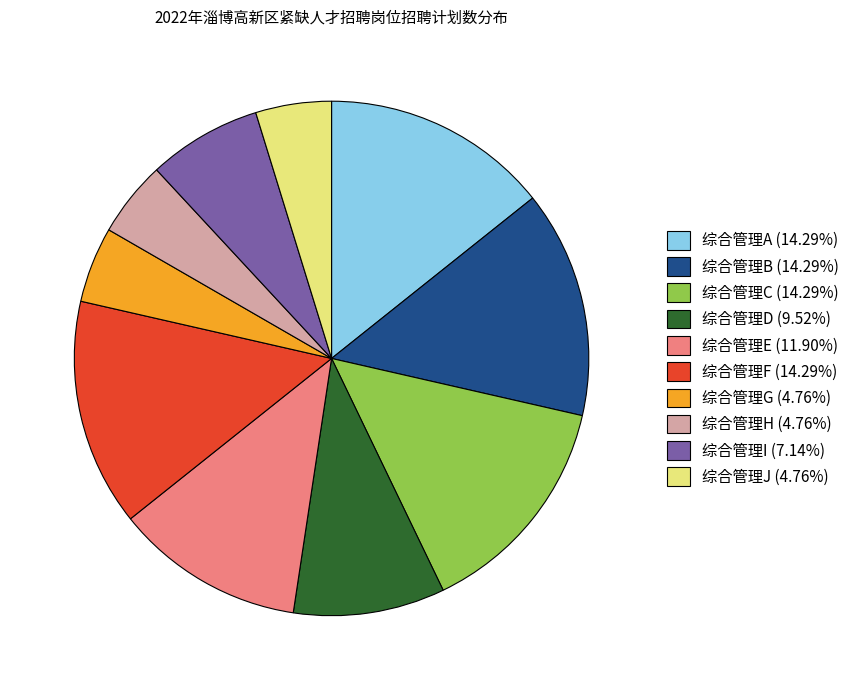

What is the ratio of the value at 综合管理F (14.29%) to the value at 综合管理D (9.52%)?

1.5